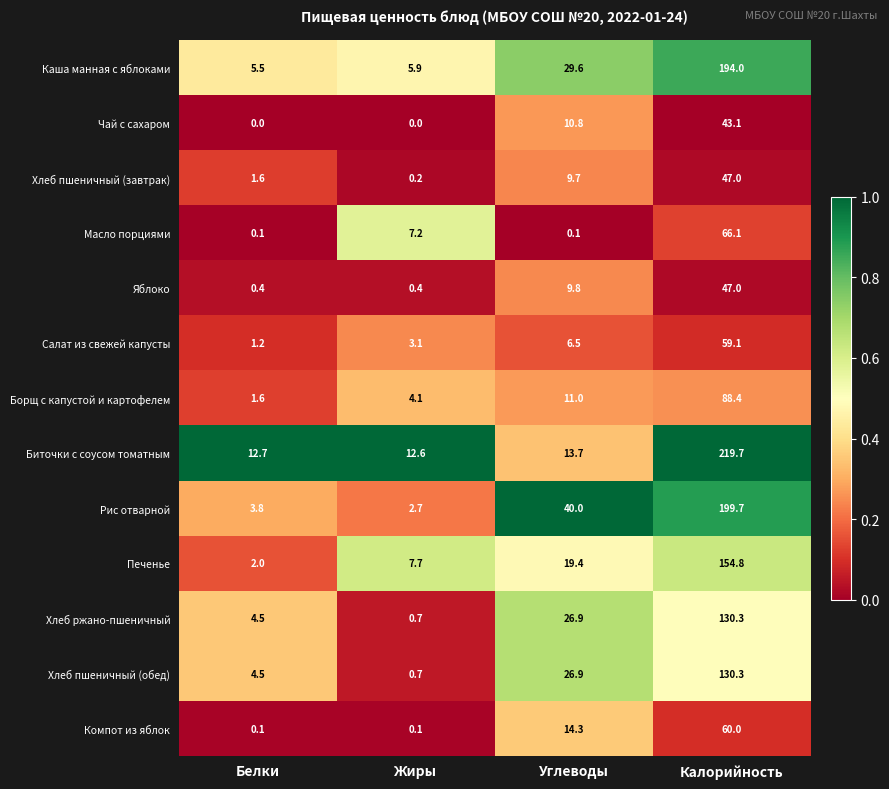

At which category is the sum across all series the highest?

Калорийность